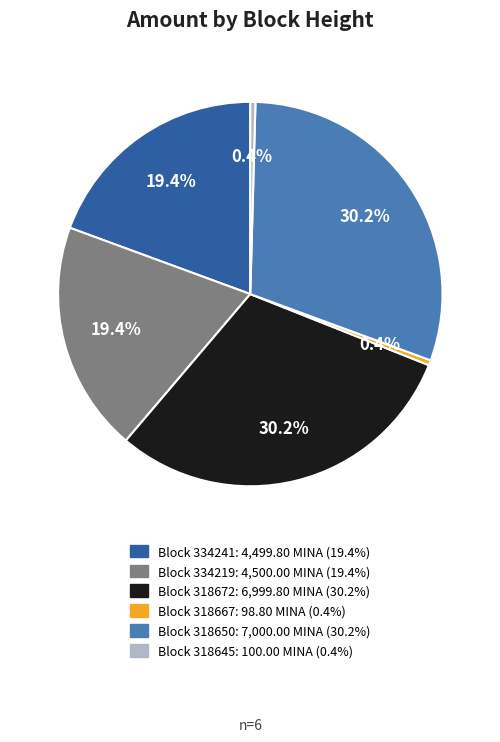

Is there a majority slice in this chart?

No